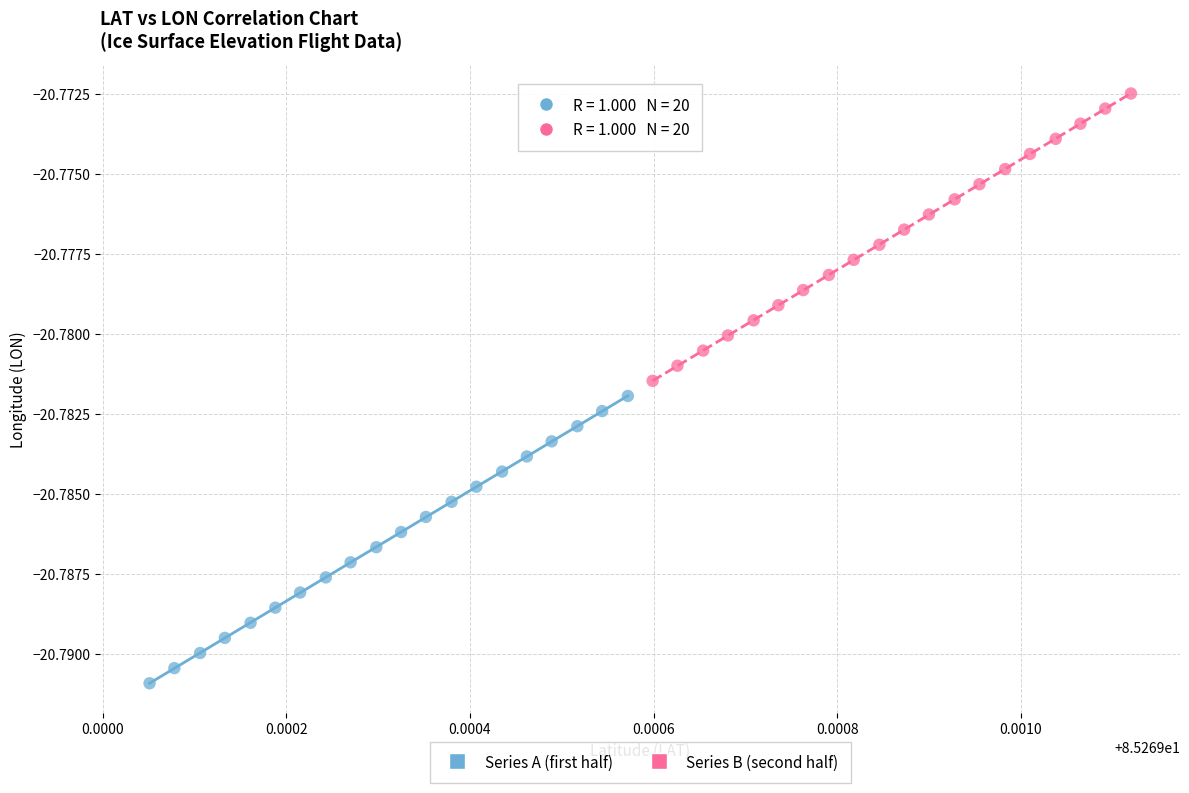

What are all the series names shown in the legend?

Series A (first half), Series B (second half)